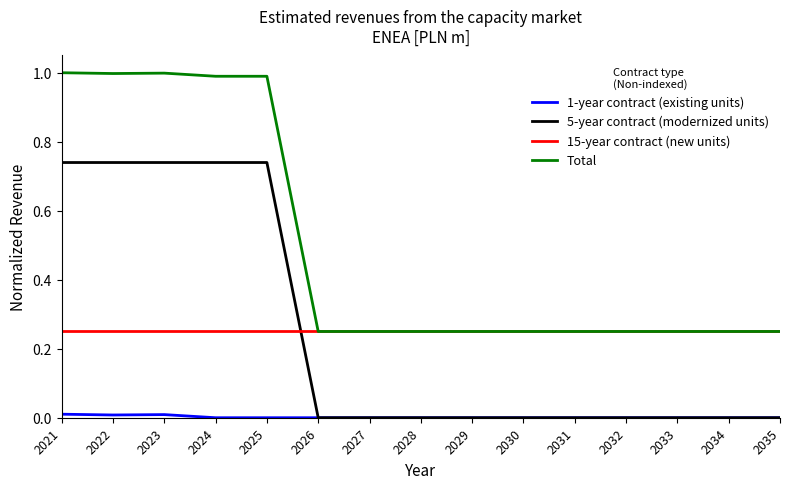

What is the difference between the highest and lowest values at 2024?

1.0